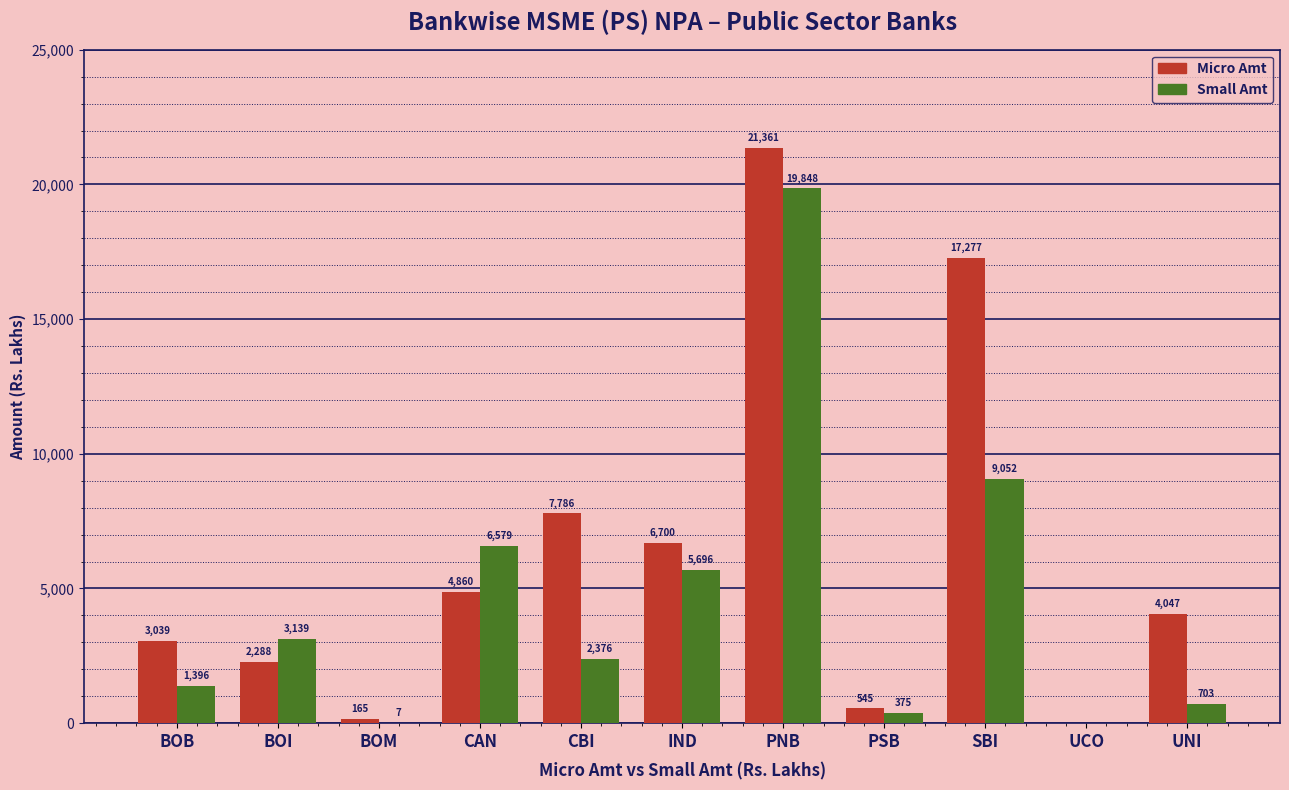

At which category is the sum across all series the highest?

PNB